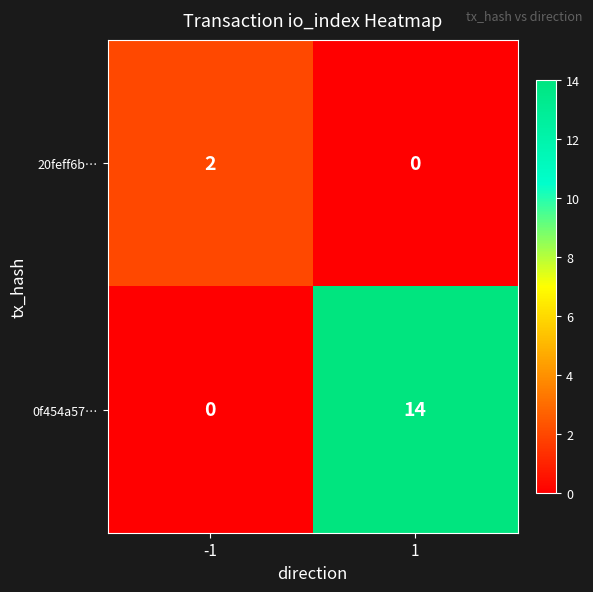

What is the greatest value displayed?

14